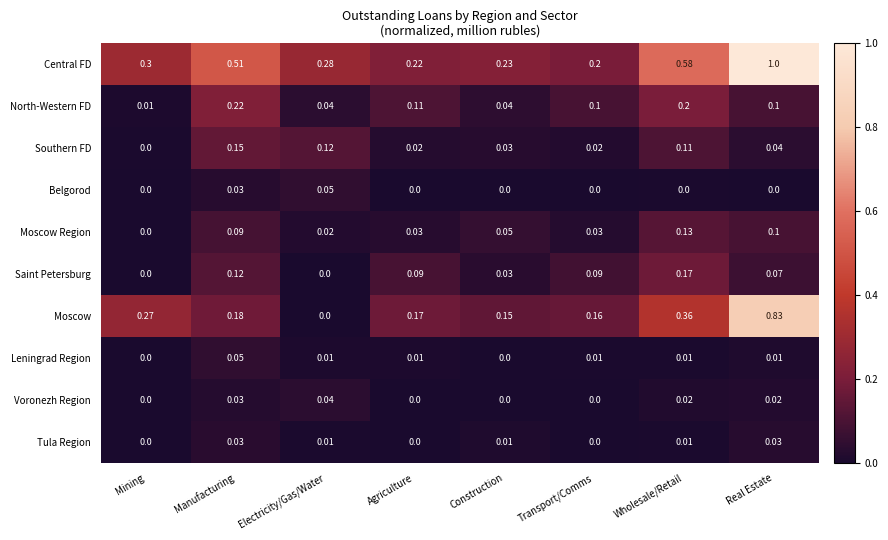

Which series changed the most between Electricity/Gas/Water and Real Estate?

Moscow